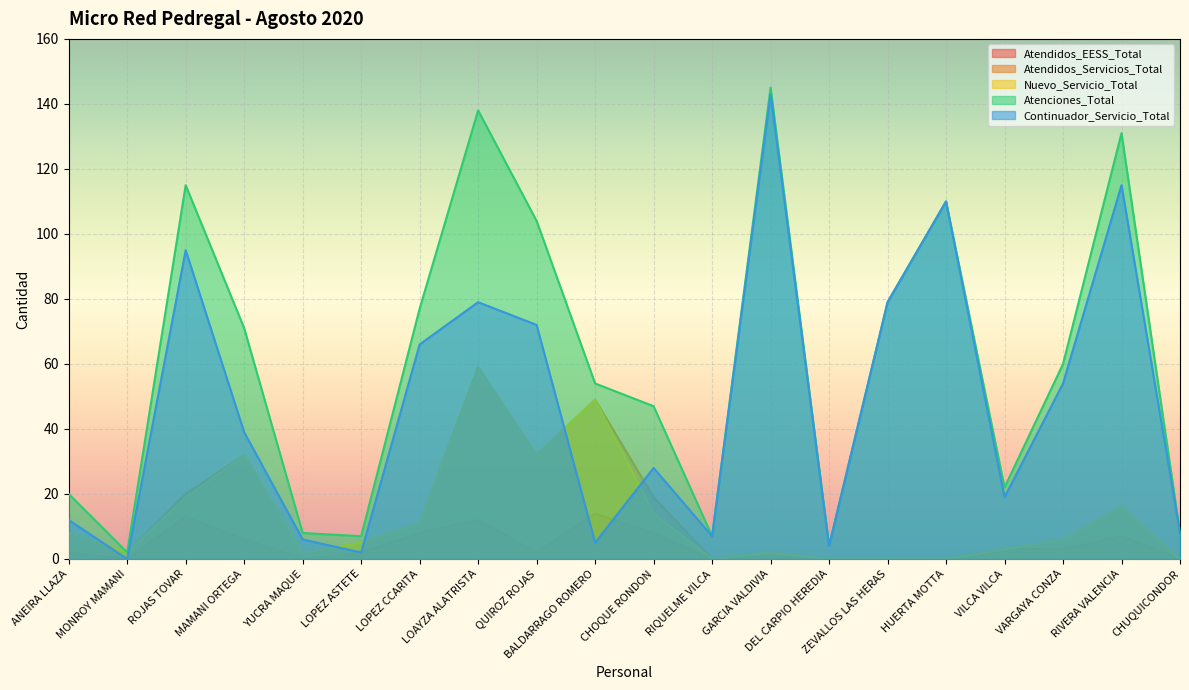

Reading right to left, transcribe all the data shown in this chart.

Atendidos_EESS_Total: CHUQUICONDOR=0	RIVERA VALENCIA=7	VARGAYA CONZA=3	VILCA VILCA=3	HUERTA MOTTA=0	ZEVALLOS LAS HERAS=0	DEL CARPIO HEREDIA=0	GARCIA VALDIVIA=1	RIQUELME VILCA=0	CHOQUE RONDON=8	BALDARRAGO ROMERO=14	QUIROZ ROJAS=2	LOAYZA ALATRISTA=12	LOPEZ CCARITA=8	LOPEZ ASTETE=2	YUCRA MAQUE=0	MAMANI ORTEGA=6	ROJAS TOVAR=13	MONROY MAMANI=0	ANEIRA LLAZA=2
Atendidos_Servicios_Total: CHUQUICONDOR=0	RIVERA VALENCIA=16	VARGAYA CONZA=6	VILCA VILCA=3	HUERTA MOTTA=0	ZEVALLOS LAS HERAS=0	DEL CARPIO HEREDIA=0	GARCIA VALDIVIA=2	RIQUELME VILCA=0	CHOQUE RONDON=19	BALDARRAGO ROMERO=49	QUIROZ ROJAS=32	LOAYZA ALATRISTA=59	LOPEZ CCARITA=11	LOPEZ ASTETE=5	YUCRA MAQUE=2	MAMANI ORTEGA=32	ROJAS TOVAR=20	MONROY MAMANI=2	ANEIRA LLAZA=8
Nuevo_Servicio_Total: CHUQUICONDOR=0	RIVERA VALENCIA=16	VARGAYA CONZA=6	VILCA VILCA=3	HUERTA MOTTA=0	ZEVALLOS LAS HERAS=0	DEL CARPIO HEREDIA=0	GARCIA VALDIVIA=2	RIQUELME VILCA=0	CHOQUE RONDON=14	BALDARRAGO ROMERO=49	QUIROZ ROJAS=32	LOAYZA ALATRISTA=59	LOPEZ CCARITA=11	LOPEZ ASTETE=5	YUCRA MAQUE=2	MAMANI ORTEGA=32	ROJAS TOVAR=19	MONROY MAMANI=2	ANEIRA LLAZA=8
Atenciones_Total: CHUQUICONDOR=8	RIVERA VALENCIA=131	VARGAYA CONZA=60	VILCA VILCA=22	HUERTA MOTTA=110	ZEVALLOS LAS HERAS=79	DEL CARPIO HEREDIA=4	GARCIA VALDIVIA=145	RIQUELME VILCA=7	CHOQUE RONDON=47	BALDARRAGO ROMERO=54	QUIROZ ROJAS=104	LOAYZA ALATRISTA=138	LOPEZ CCARITA=77	LOPEZ ASTETE=7	YUCRA MAQUE=8	MAMANI ORTEGA=71	ROJAS TOVAR=115	MONROY MAMANI=2	ANEIRA LLAZA=20
Continuador_Servicio_Total: CHUQUICONDOR=8	RIVERA VALENCIA=115	VARGAYA CONZA=54	VILCA VILCA=19	HUERTA MOTTA=110	ZEVALLOS LAS HERAS=79	DEL CARPIO HEREDIA=4	GARCIA VALDIVIA=143	RIQUELME VILCA=7	CHOQUE RONDON=28	BALDARRAGO ROMERO=5	QUIROZ ROJAS=72	LOAYZA ALATRISTA=79	LOPEZ CCARITA=66	LOPEZ ASTETE=2	YUCRA MAQUE=6	MAMANI ORTEGA=39	ROJAS TOVAR=95	MONROY MAMANI=0	ANEIRA LLAZA=12